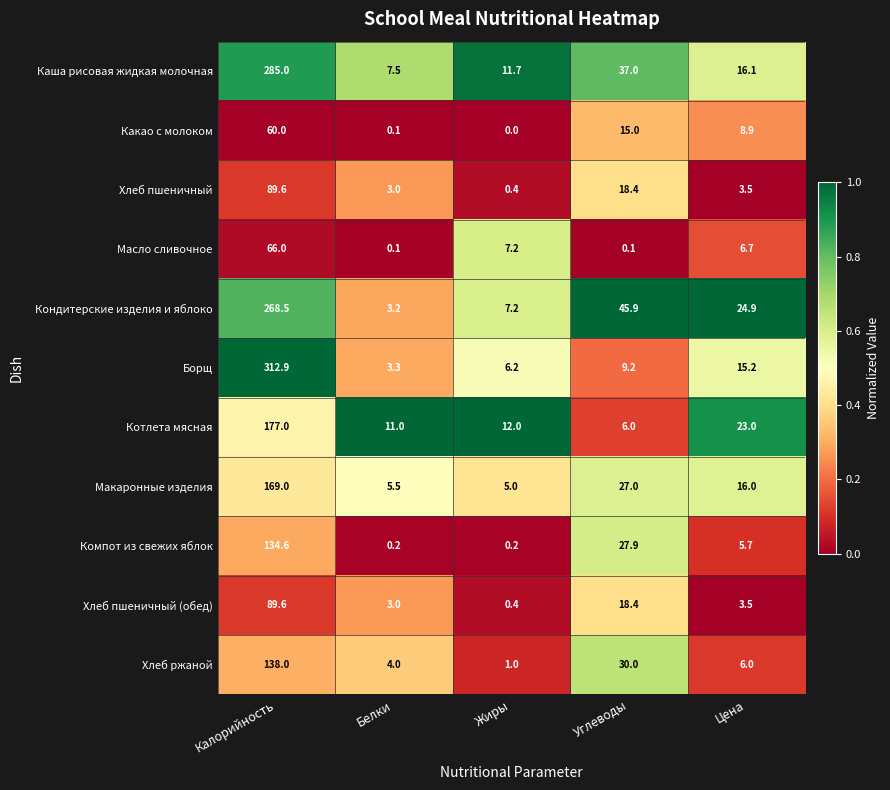

Which series has the largest total across all categories?

Каша рисовая жидкая молочная